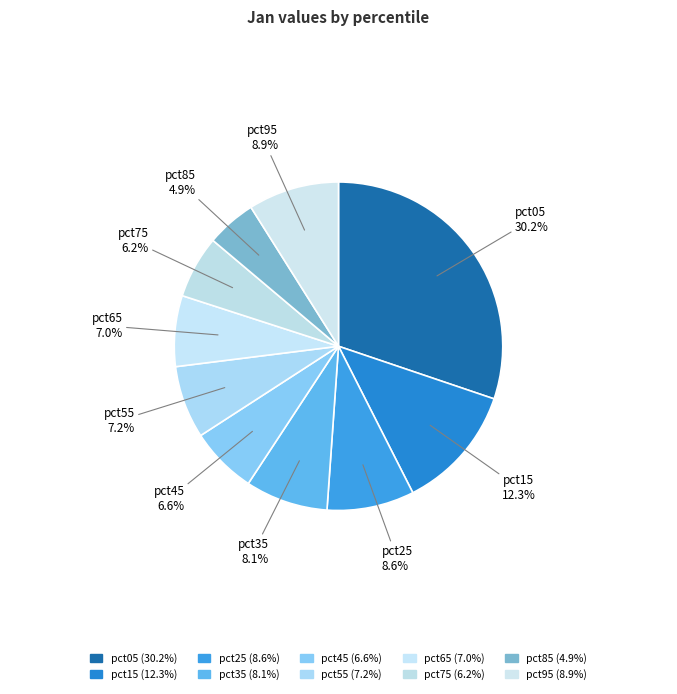

How many slices are in this pie chart?

10